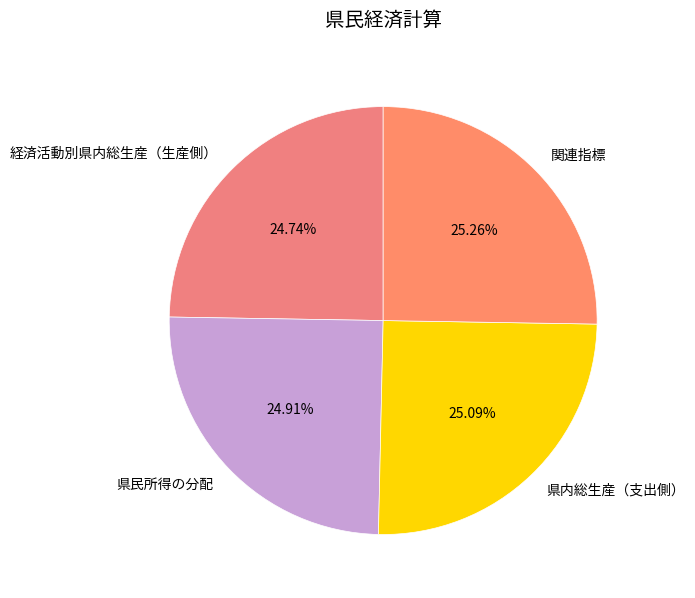

Approximately how many times larger is the value at 関連指標 compared to 県内総生産（支出側）?

1.0